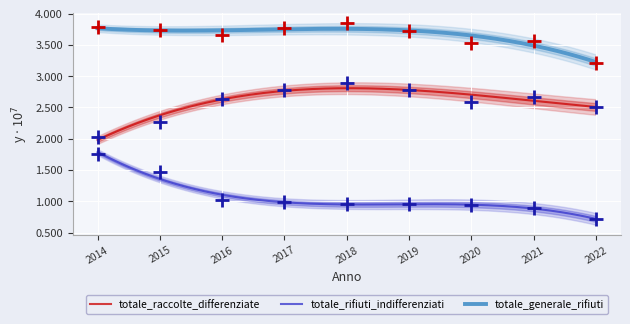

Which has a higher value, 2017 or 2019?

2017